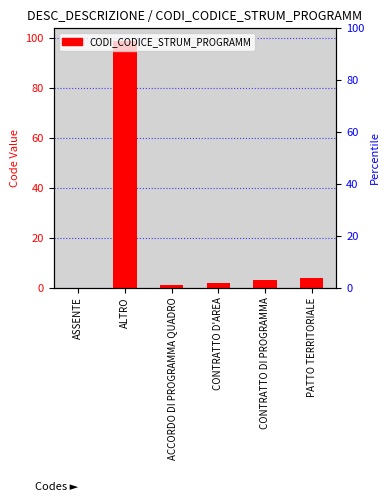

List the labels in order of value, largest first.

ALTRO, PATTO TERRITORIALE, CONTRATTO DI PROGRAMMA, CONTRATTO D'AREA, ACCORDO DI PROGRAMMA QUADRO, ASSENTE